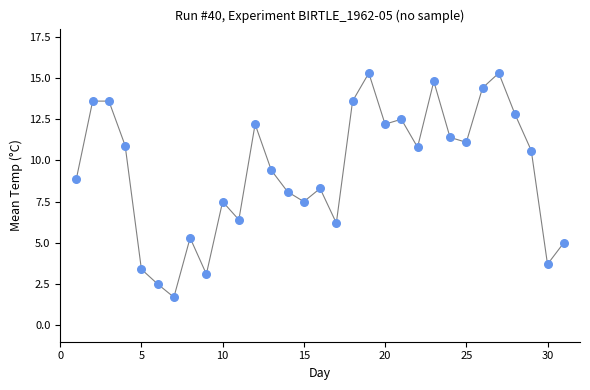

What is the range of X values (max minus min)?

30.0